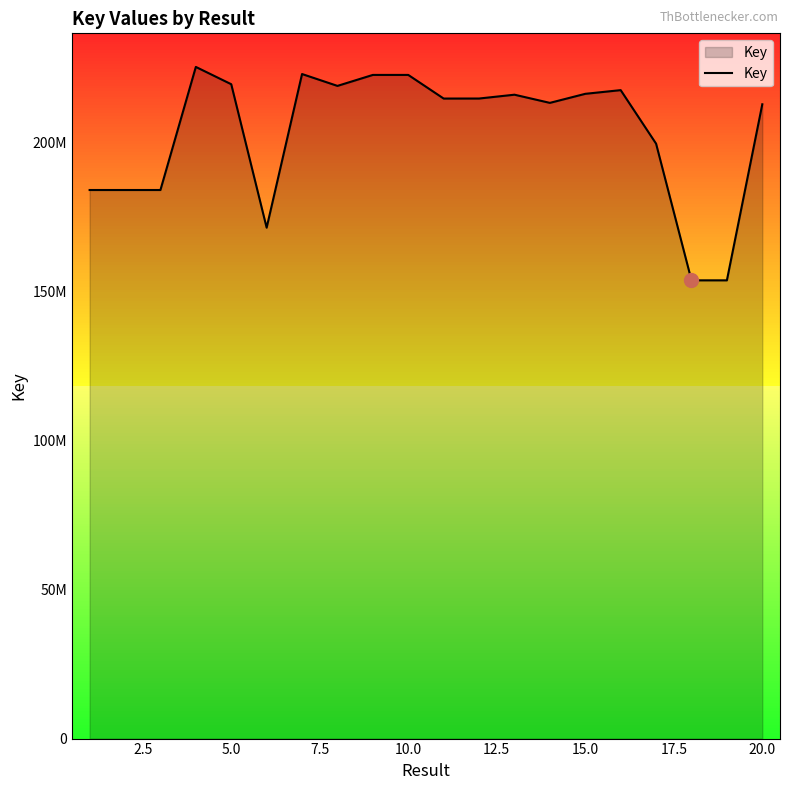

How many interior local peaks (higher than both neighbors) does the data have?

5